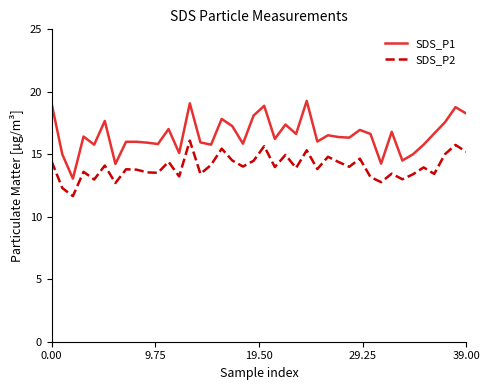

True or false: SDS_P2 and SDS_P1 cross at least once.

False